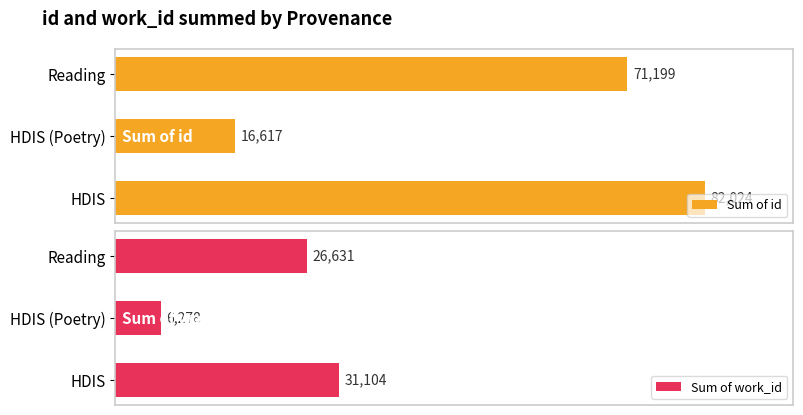

How many distinct data groups are displayed?

2